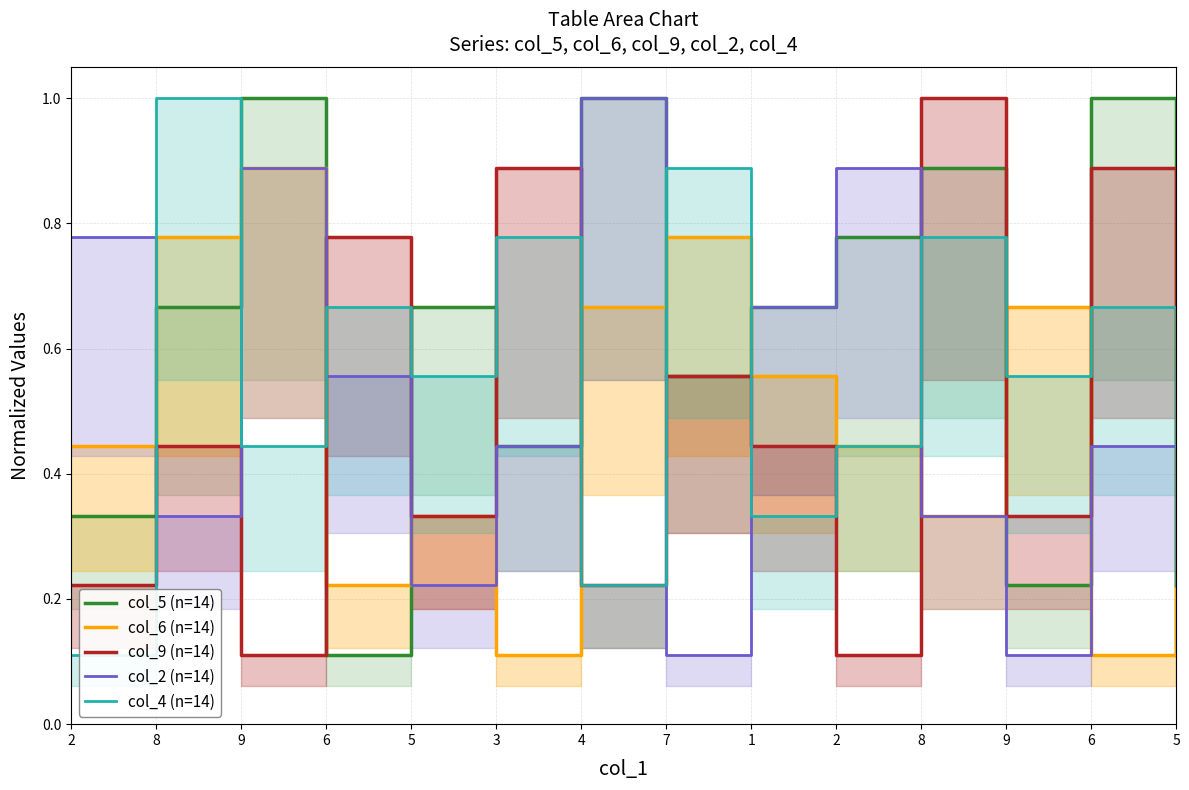

What is the label of the 3rd point from the right?

9